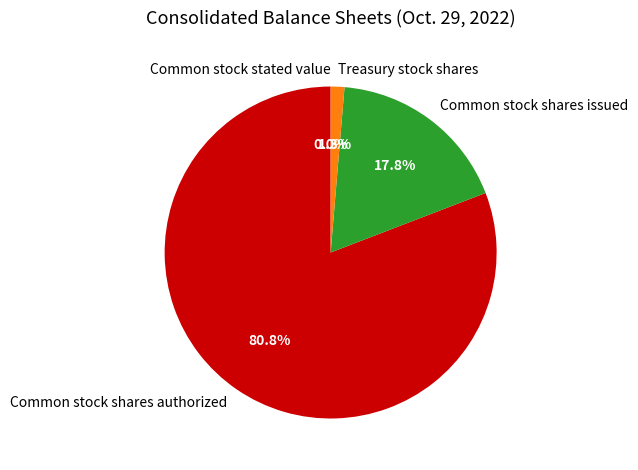

To the nearest percent, what is the average slice percentage?

25%